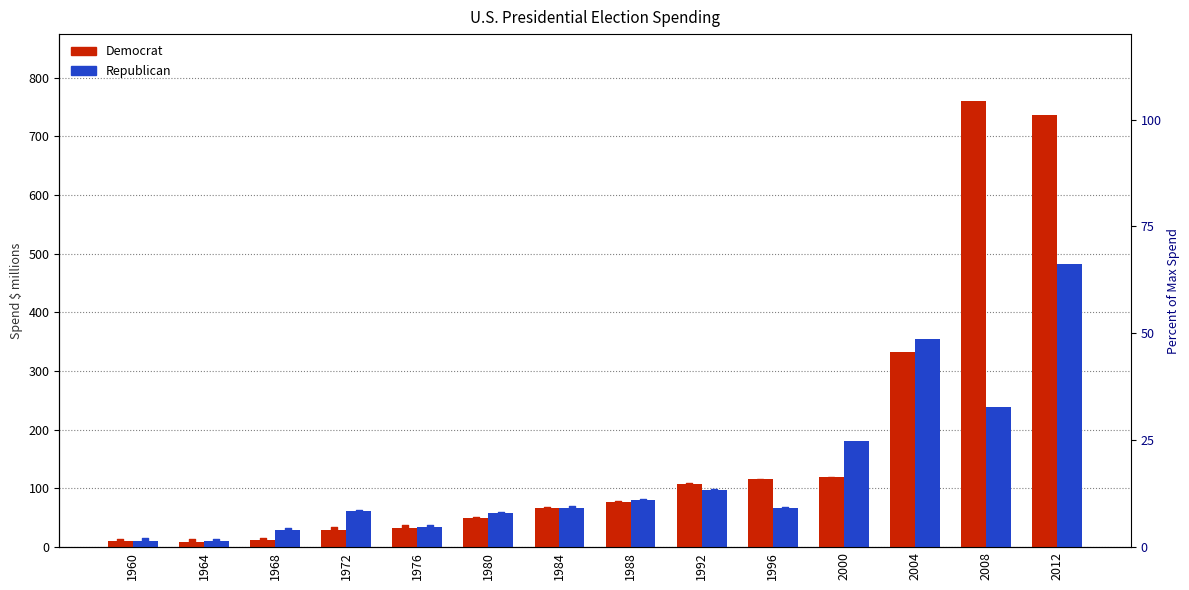

At which category is the sum across all series the highest?

2012